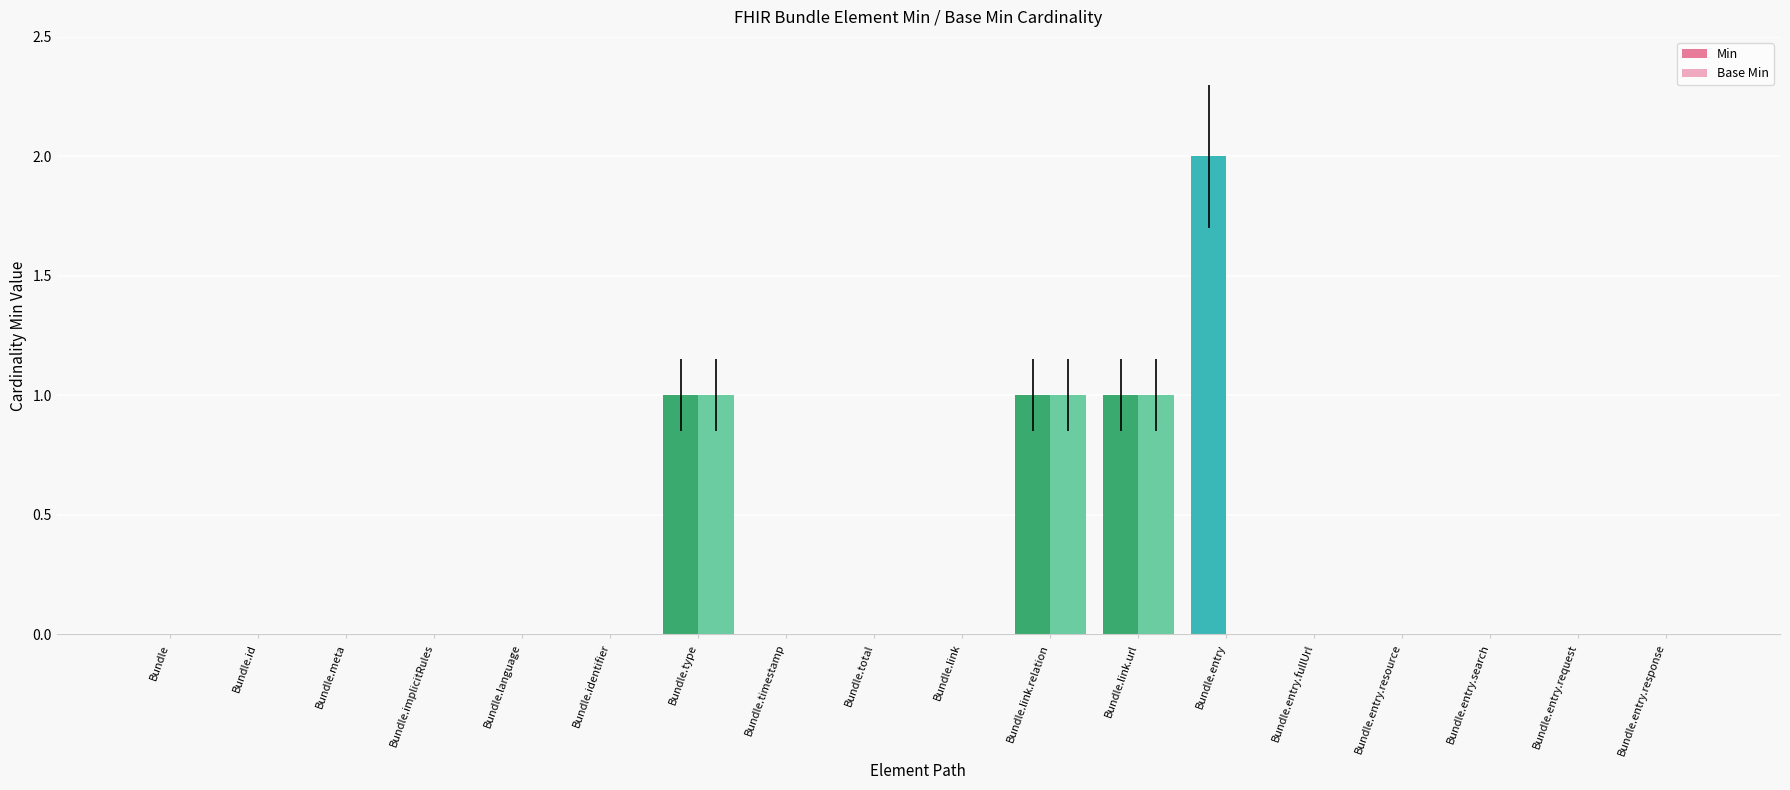

What is the sum of all Base Min values?

3